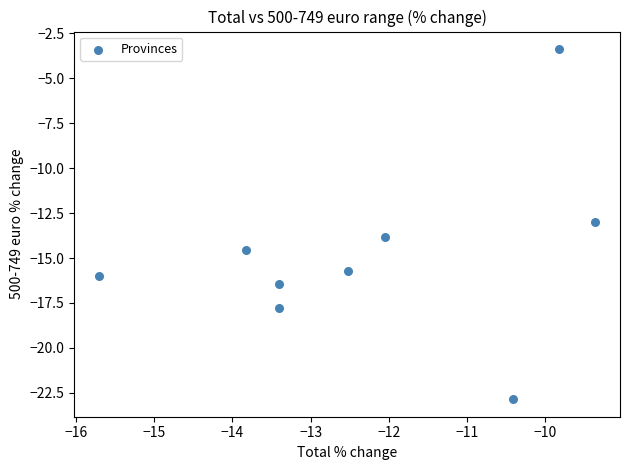

What is the average X value?

-12.3